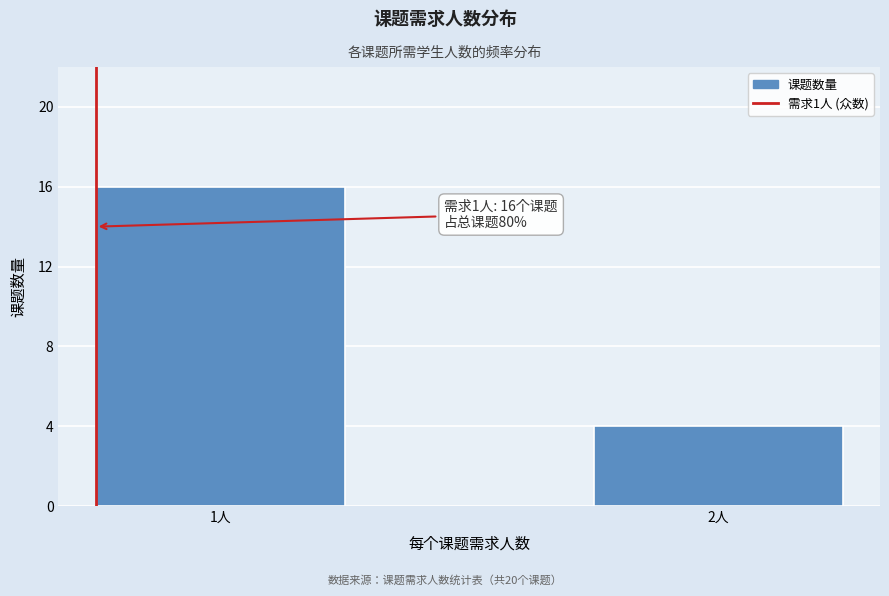

Reading left to right, extract all data points from this chart.

1人=16	2人=4